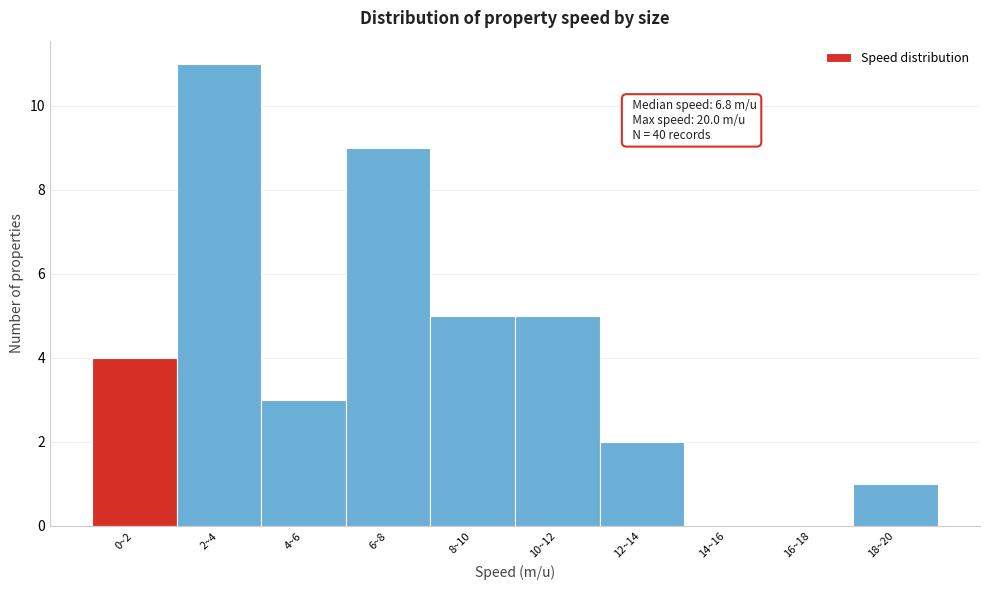

Reading left to right, what are all the values shown in this chart?

0~2=4	2~4=11	4~6=3	6~8=9	8~10=5	10~12=5	12~14=2	14~16=0	16~18=0	18~20=1